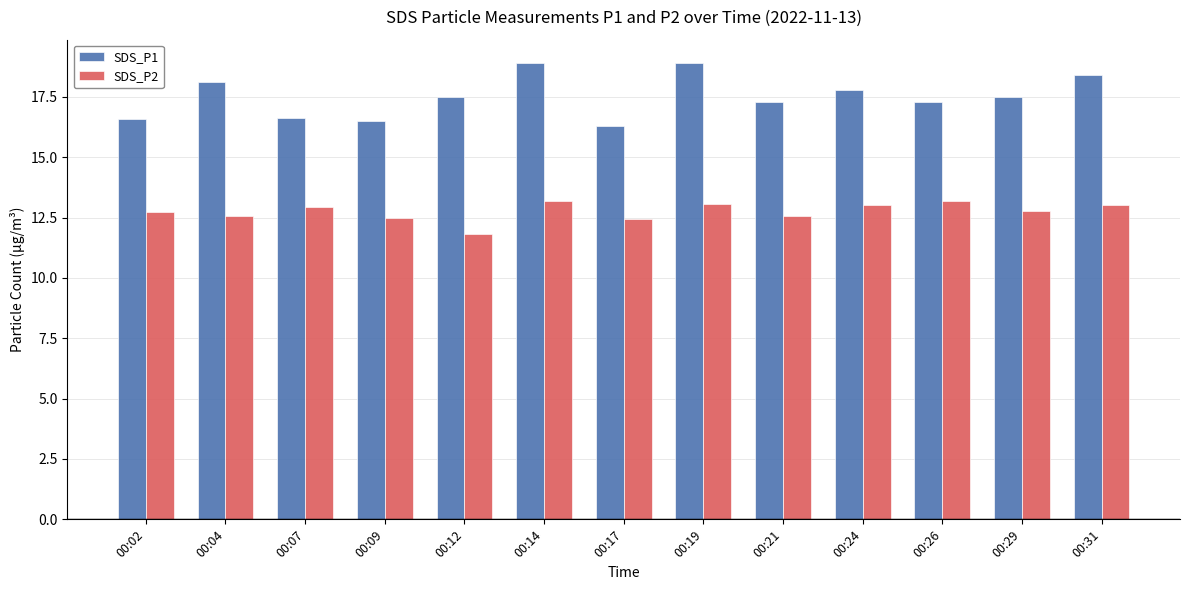

What is the average value of the SDS_P2 series?

12.8